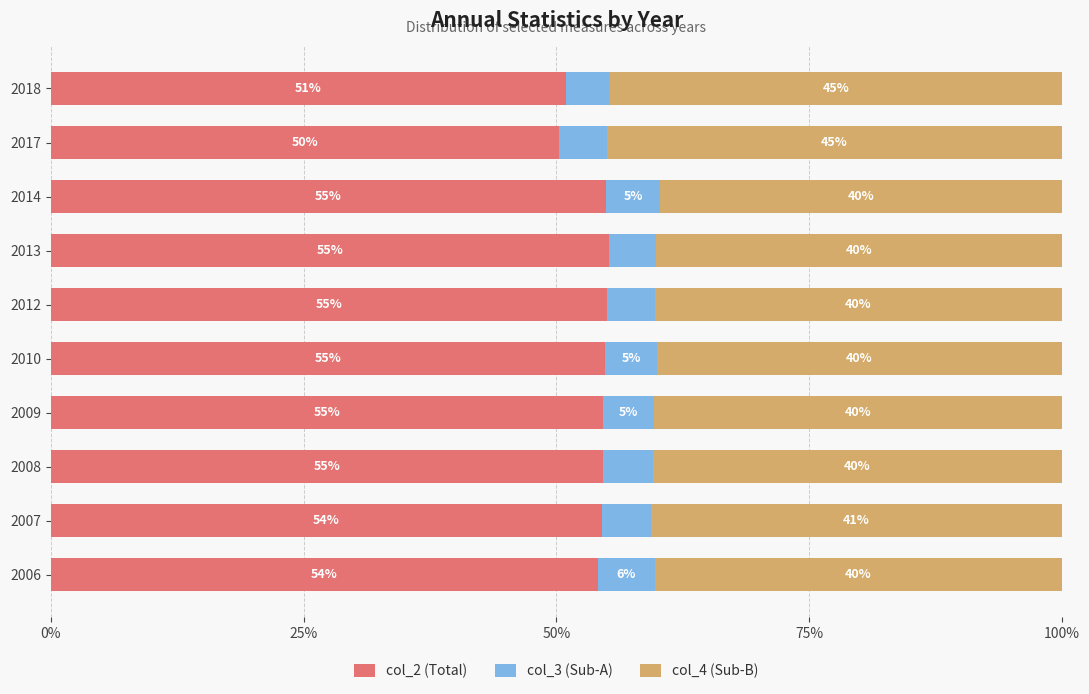

The value of col_2 (Total) at 2017 is 50.3. True or false?

True